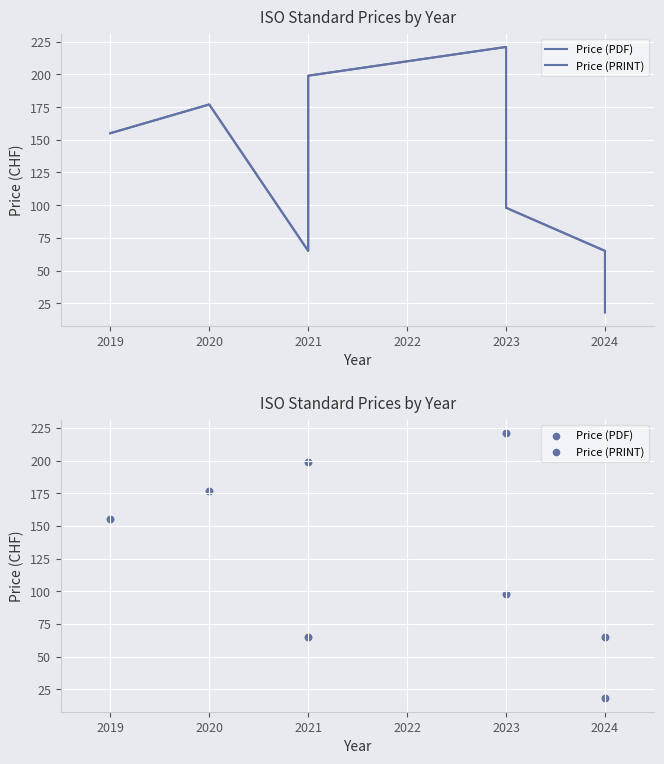

What are all the series names shown in the legend?

Price (PDF), Price (PRINT)